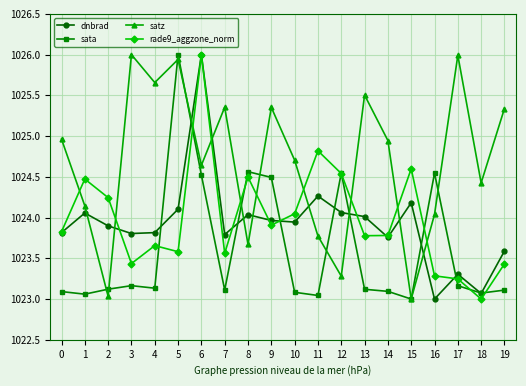

In rade9_aggzone_norm, how many points are lower than both neighbors (excluding endpoints)?

6